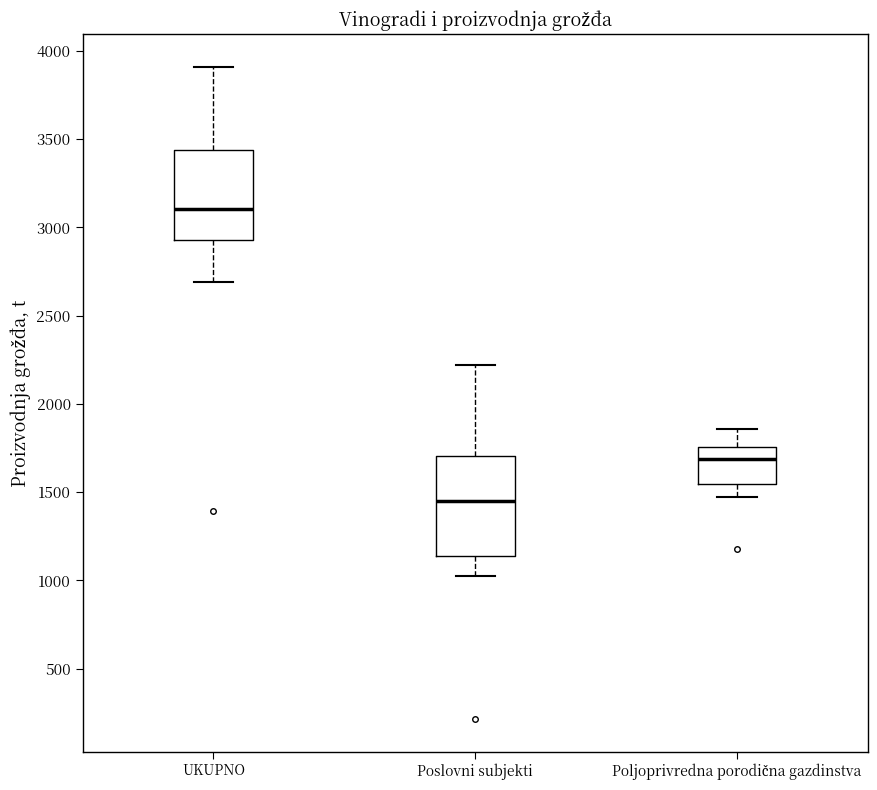

Reading left to right, transcribe this box plot: for each box, give where its median line is, the range the box spans, and where its two whiskers end, as read against the y-axis. The values are not printed on the chart, so give them approximately, as read against the axis.

UKUPNO: median 3100, box 2950 to 3450, whiskers 2700 to 3900
Poslovni subjekti: median 1450, box 1150 to 1700, whiskers 1000 to 2200
Poljoprivredna porodična gazdinstva: median 1700, box 1550 to 1750, whiskers 1450 to 1850